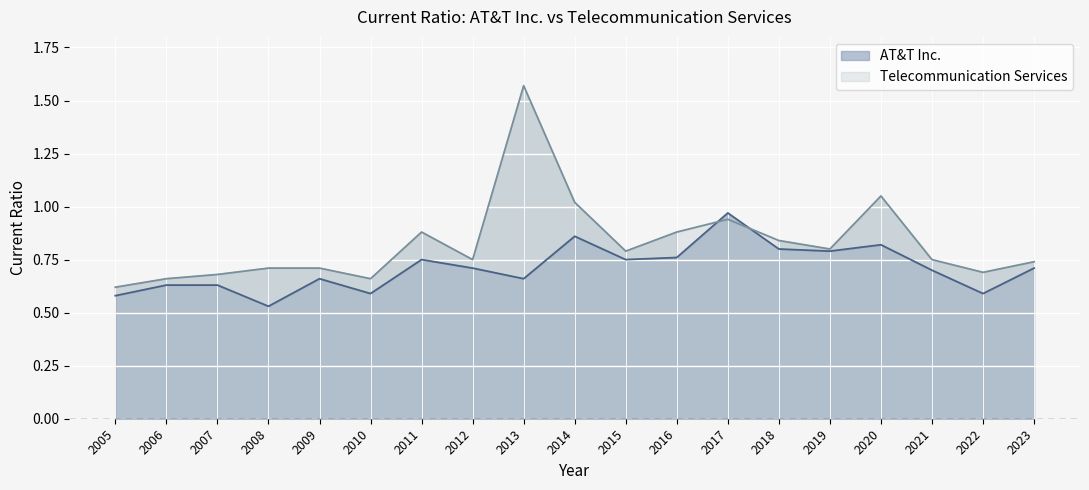

What is the difference between the second highest and minimum values in the AT&T Inc. series?

0.3